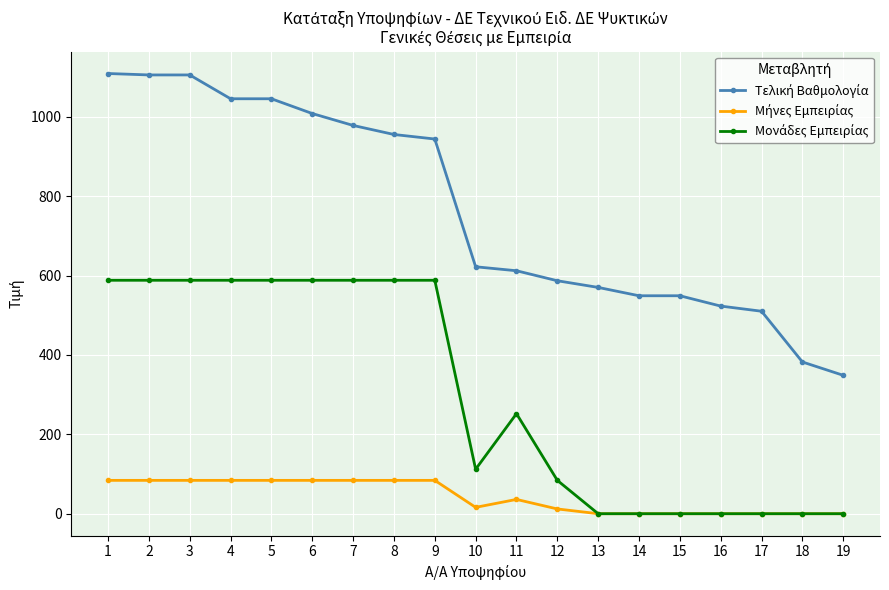

What is the spread (max minus min) of values at 18?

382.2